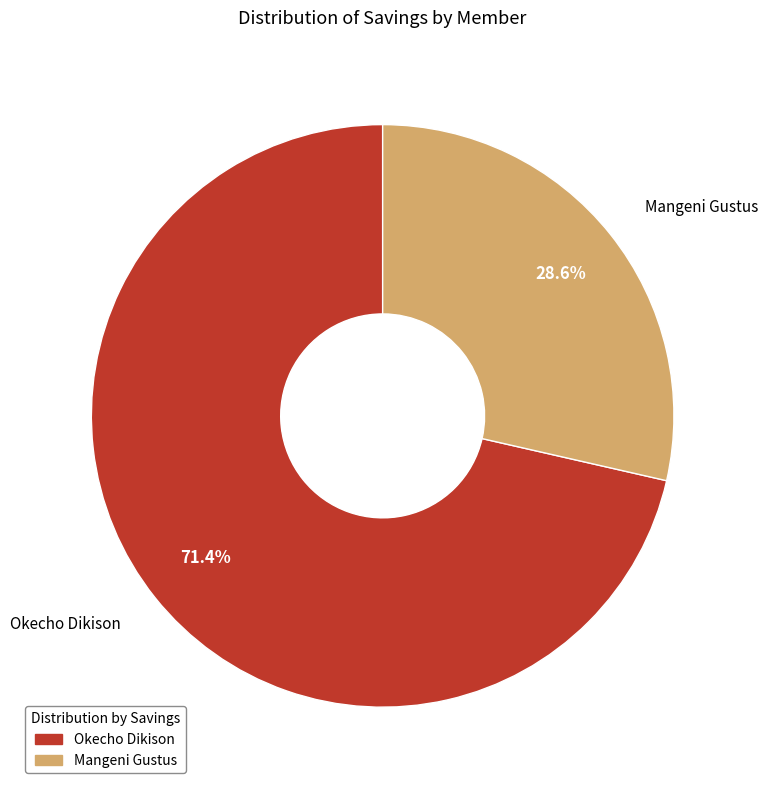

To the nearest percent, what is the combined percentage of Mangeni Gustus and Okecho Dikison?

100%